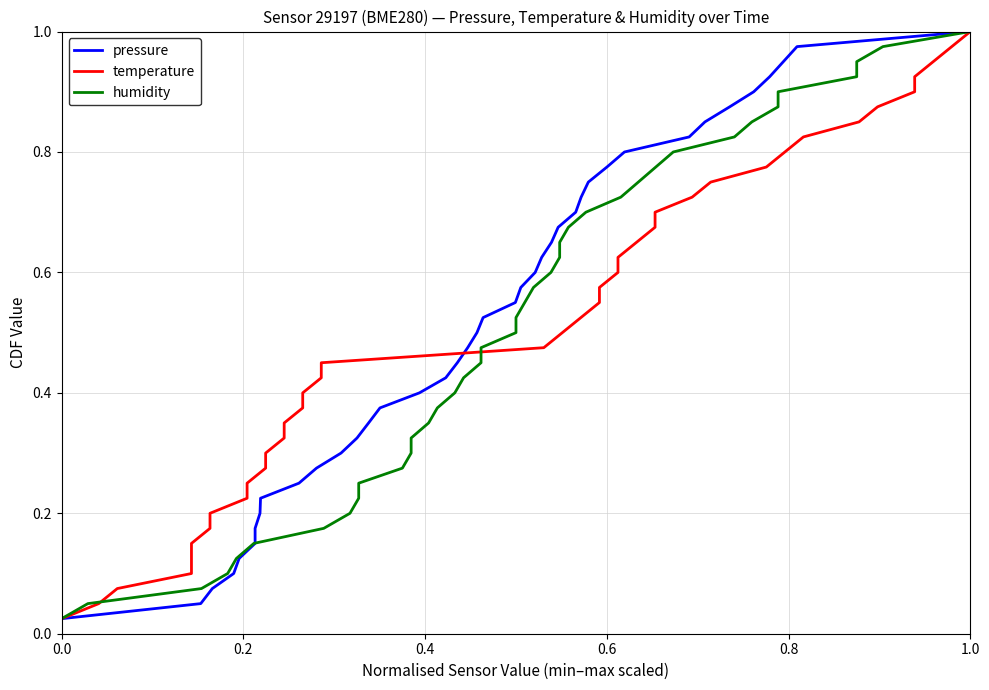

Is it true that pressure equals 0.2 at 1.0?

False